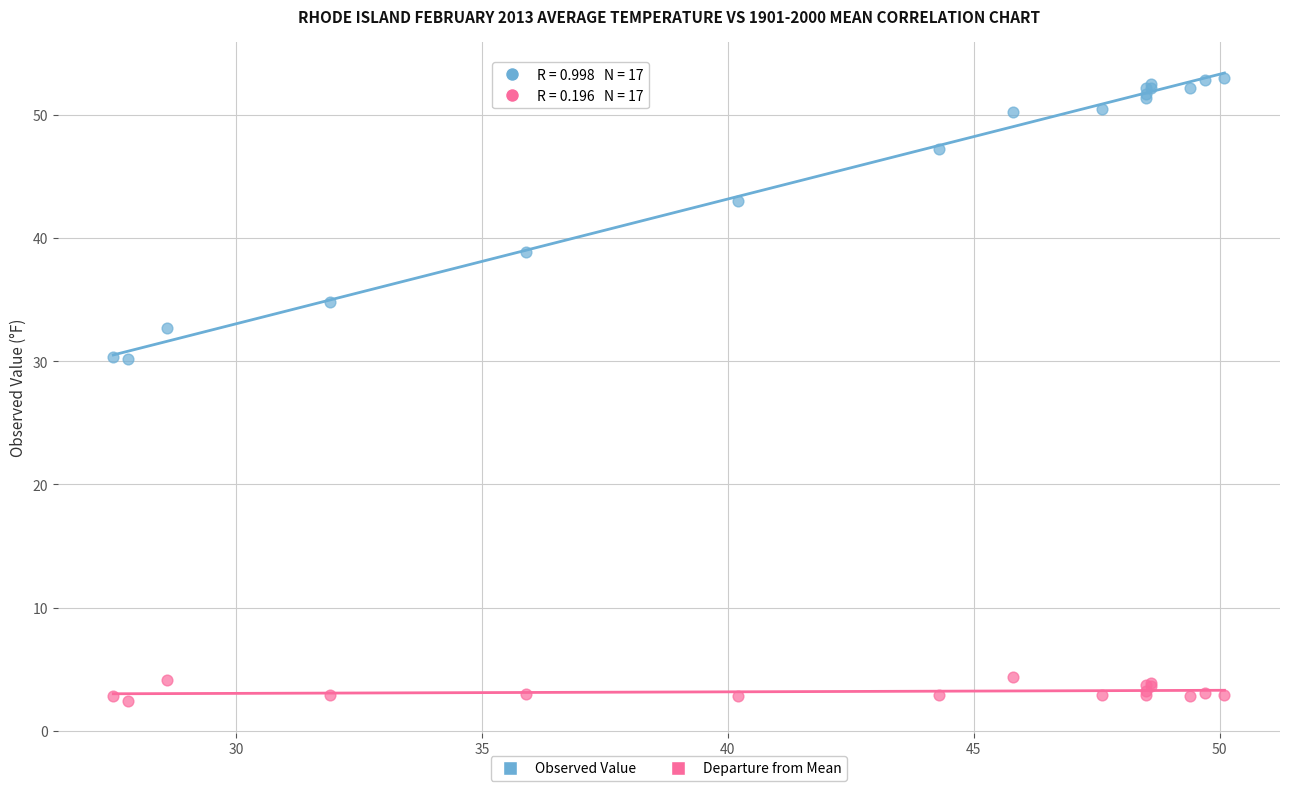

Which series contains the highest Y value?

Observed Value